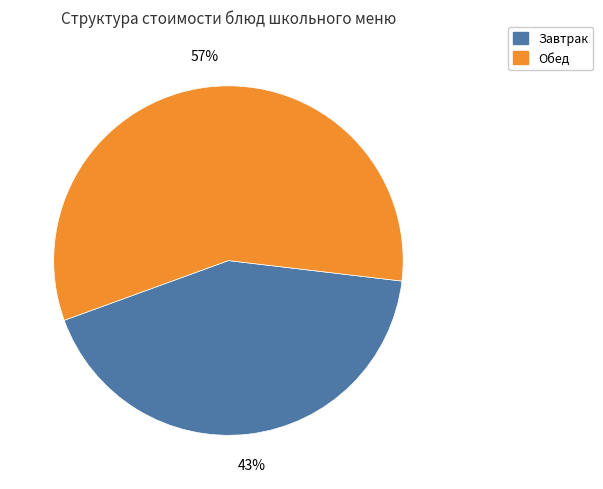

Combined, do Обед and Завтрак account for over 50%?

Yes